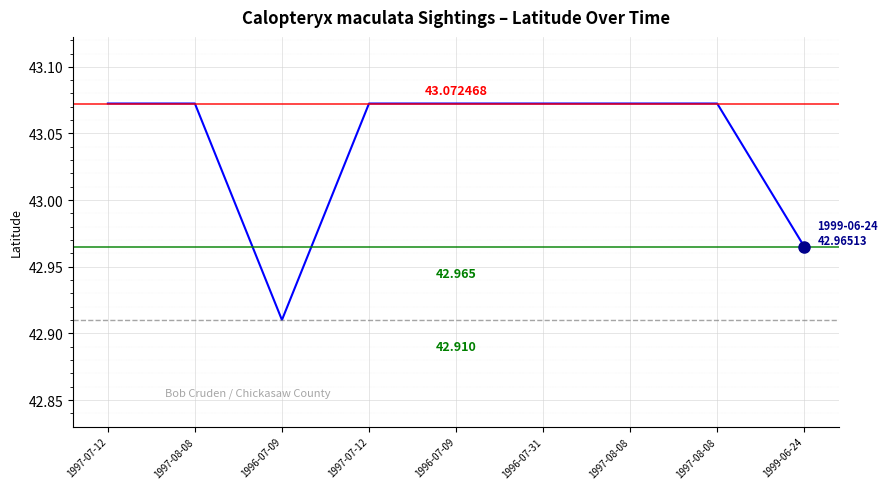

Count the values in the range 43 to 44.

7